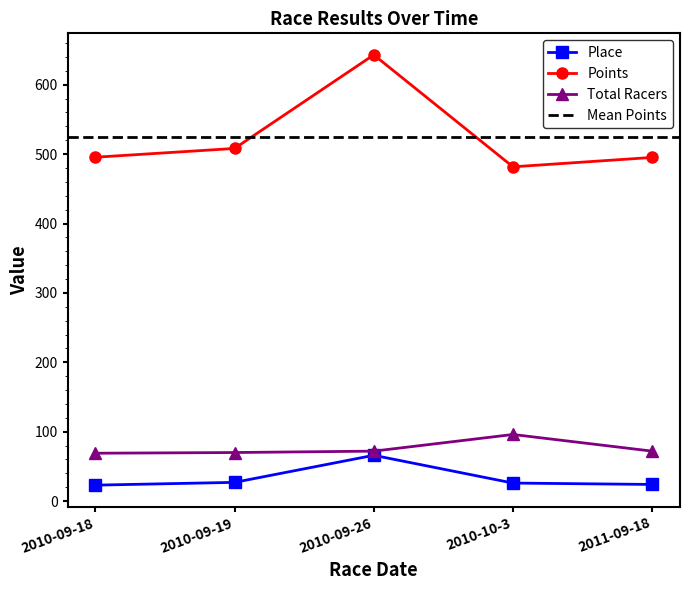

Which series has the widest spread of values?

Points